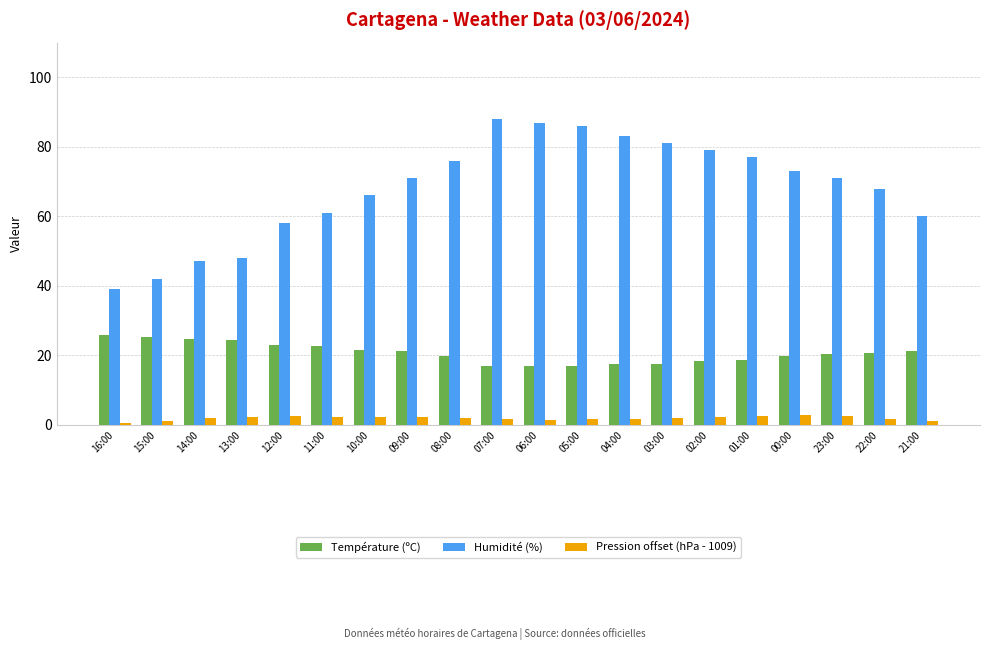

What is the label of the 12th bar from the right?

08:00